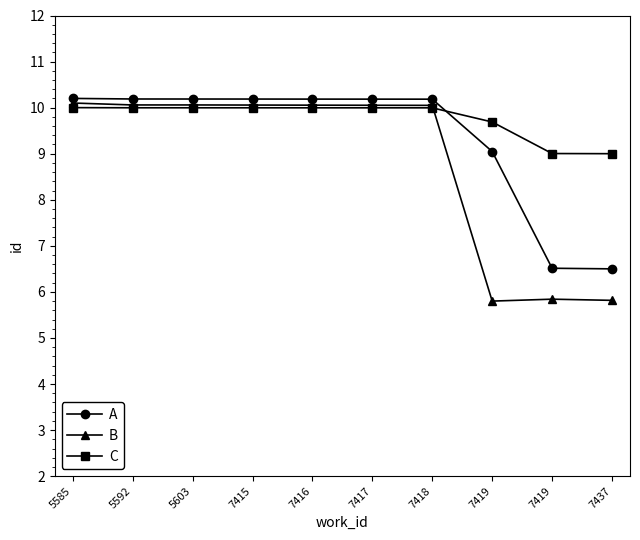

Is this an area chart (filled region under the line)?

No